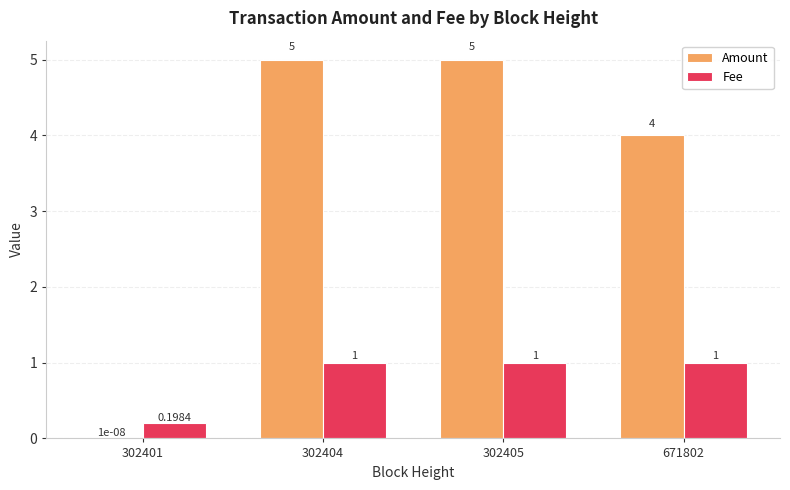

The value of Amount at 302404 is 5.0. True or false?

True